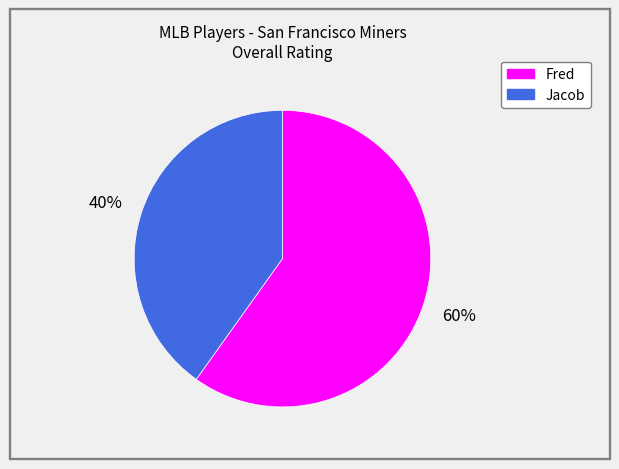

Is the sum of Fred and Jacob greater than half?

Yes